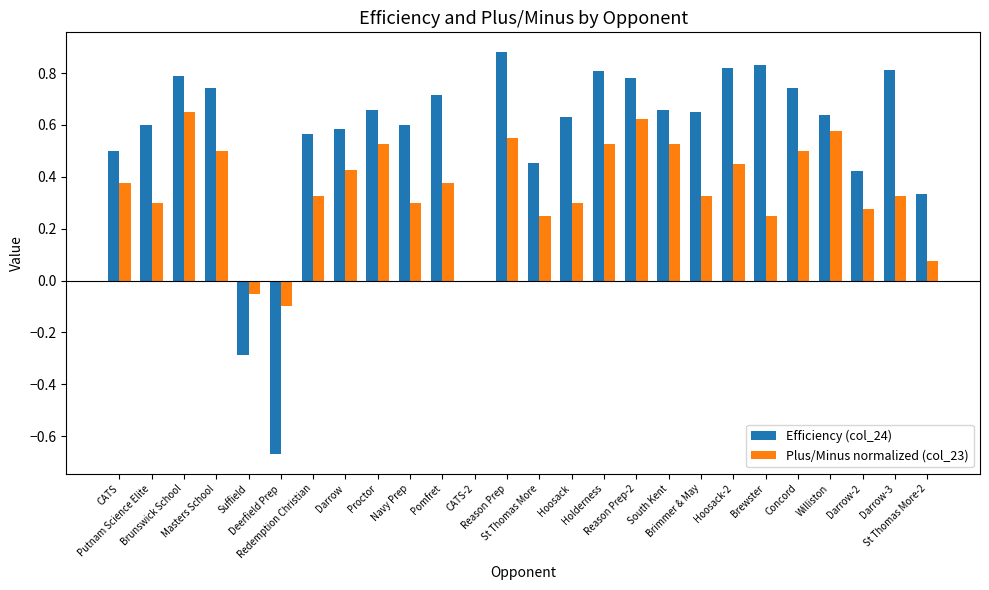

What is the sum of all Plus/Minus normalized (col_23) values?

9.2